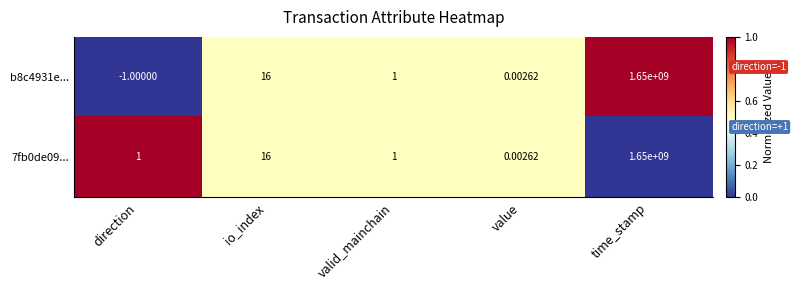

How many positive values does the 7fb0de09... series have?

4